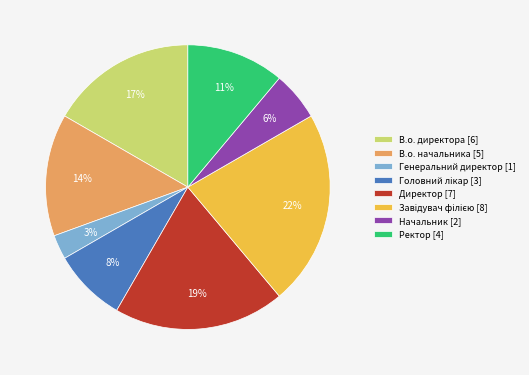

To the nearest percent, what is the combined percentage of В.о. директора [6] and Директор [7]?

36%